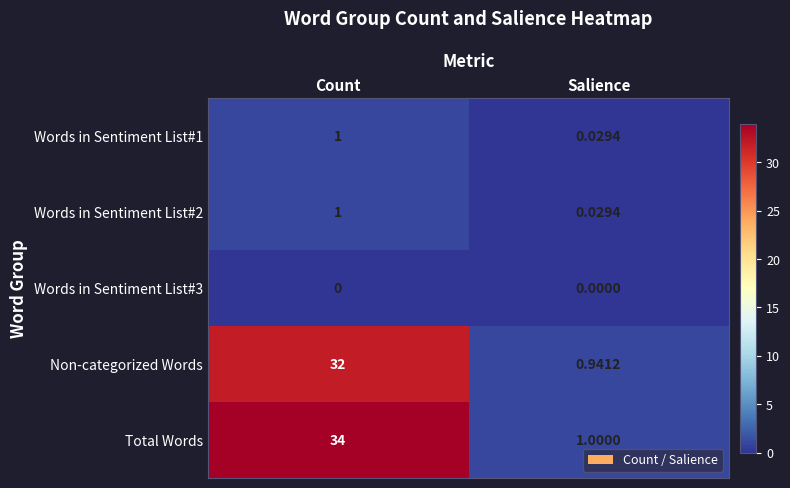

List the labels in order of Total Words value, smallest first.

Salience, Count